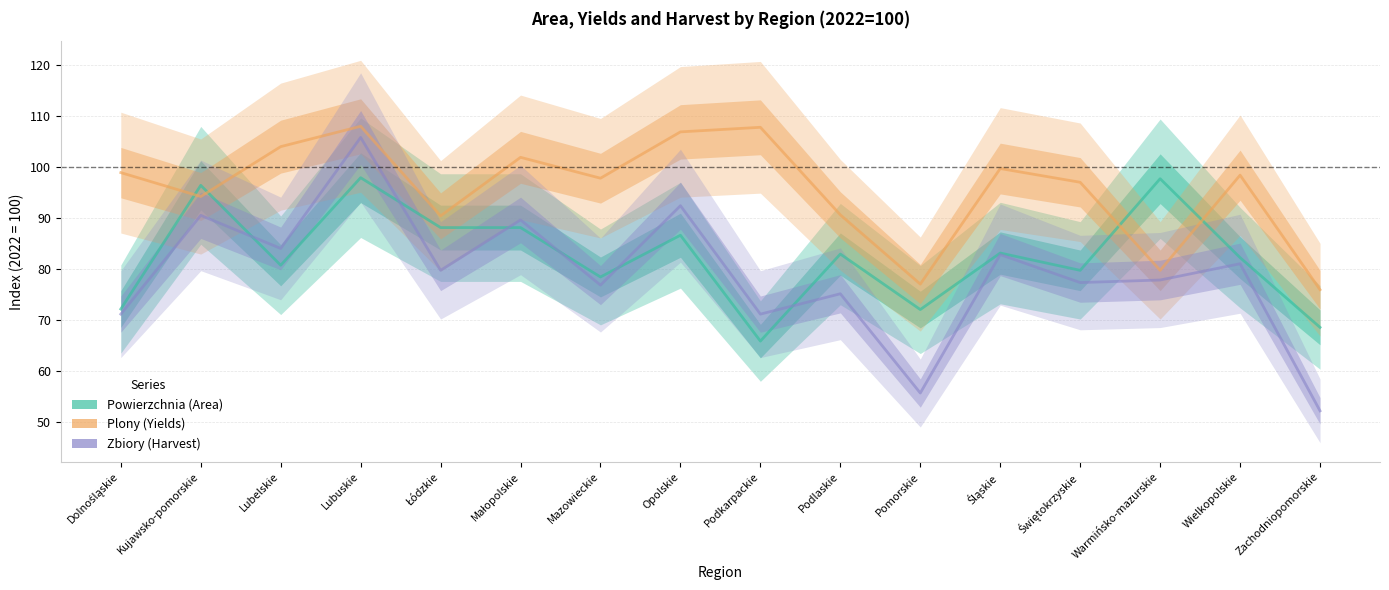

What position from the left is Wielkopolskie?

15